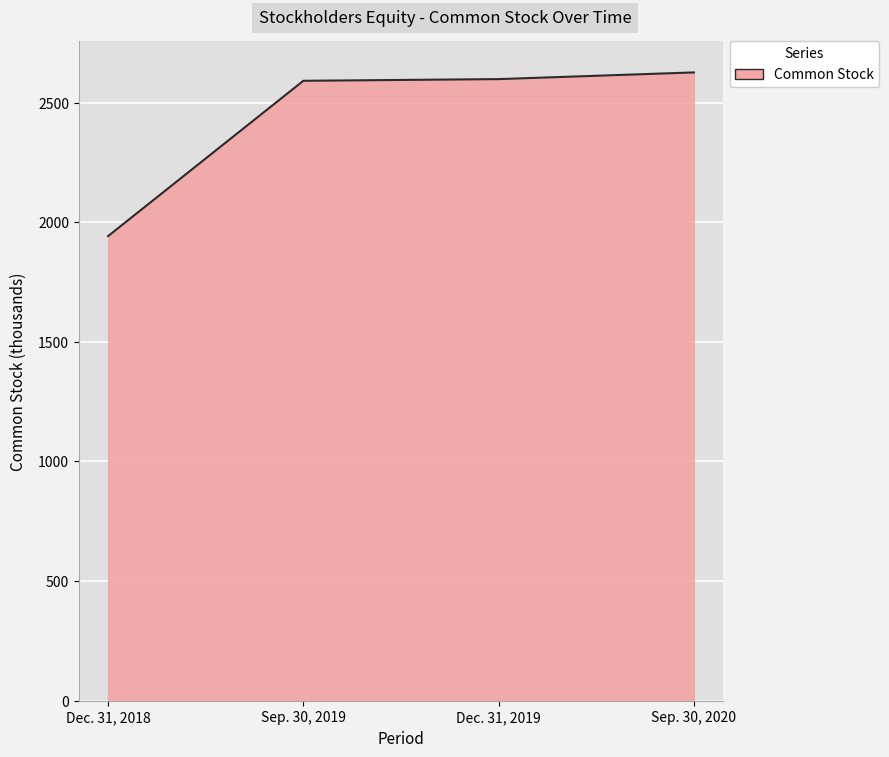

Is it true that the value at Dec. 31, 2019 is 2598?

True